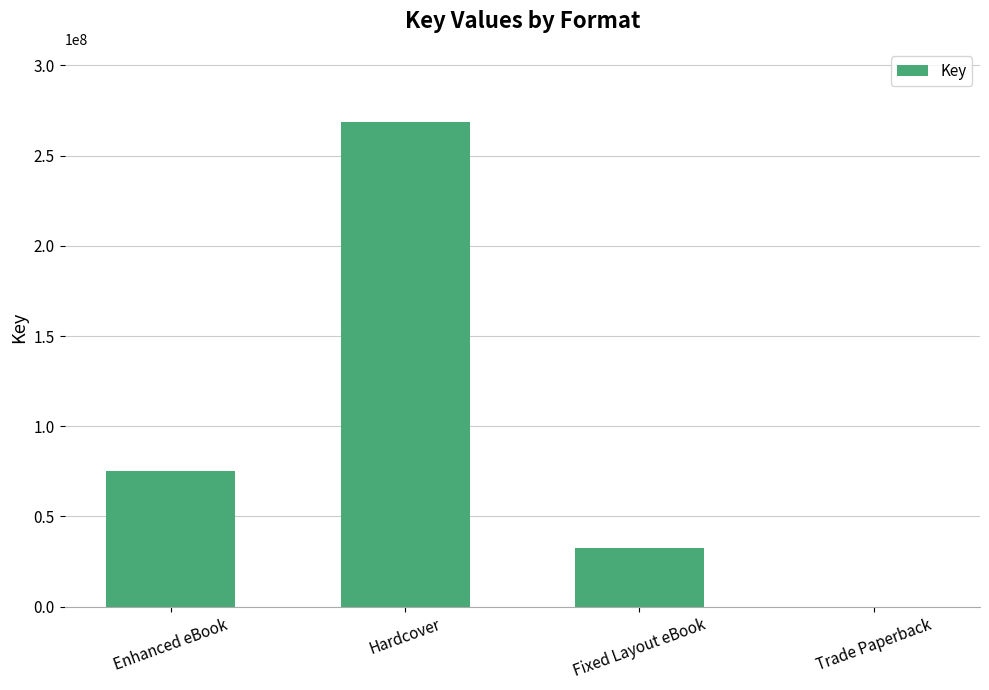

At which label is the value closest to 134429932?

Enhanced eBook